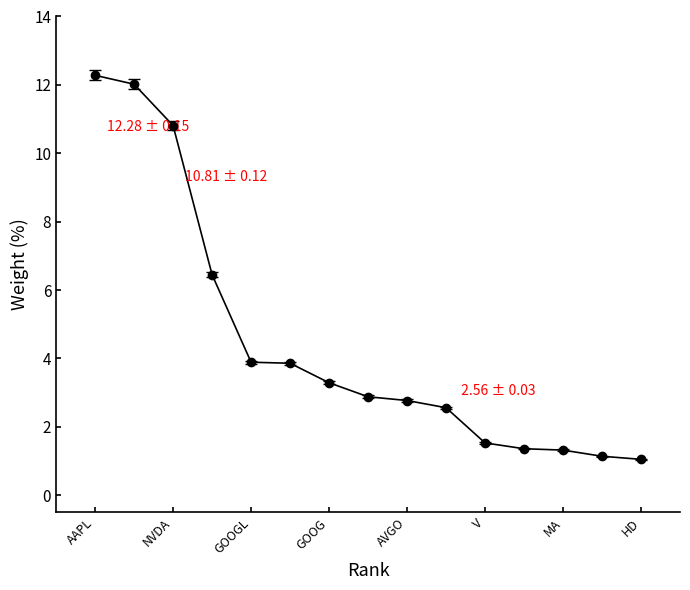

What is the minimum value shown in the chart?

1.1